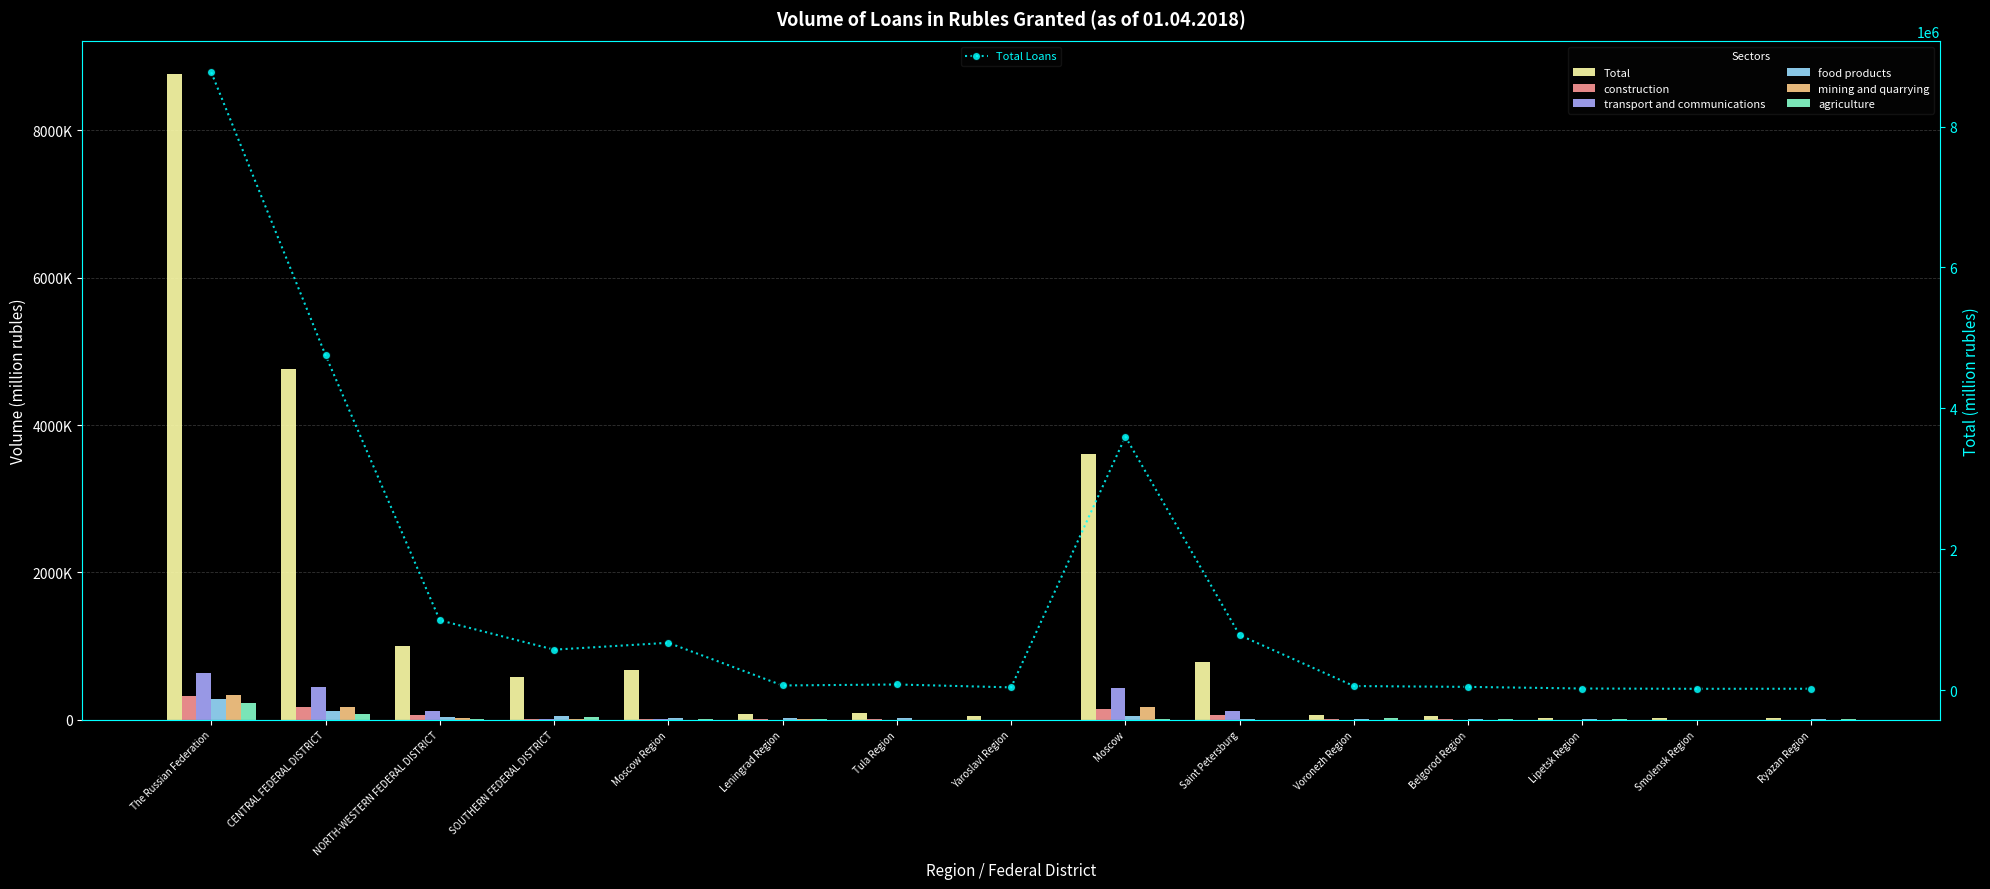

What is the difference between the maximum and minimum values in the agriculture series?

218749